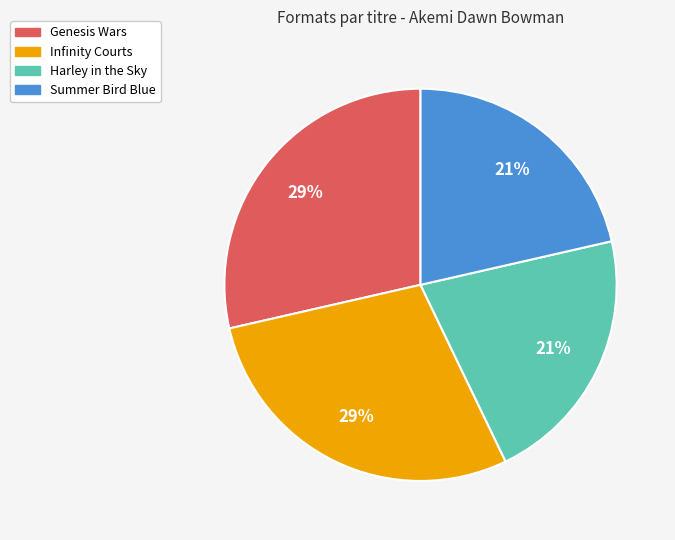

To the nearest percent, what is the combined percentage of Harley in the Sky and Genesis Wars?

50%